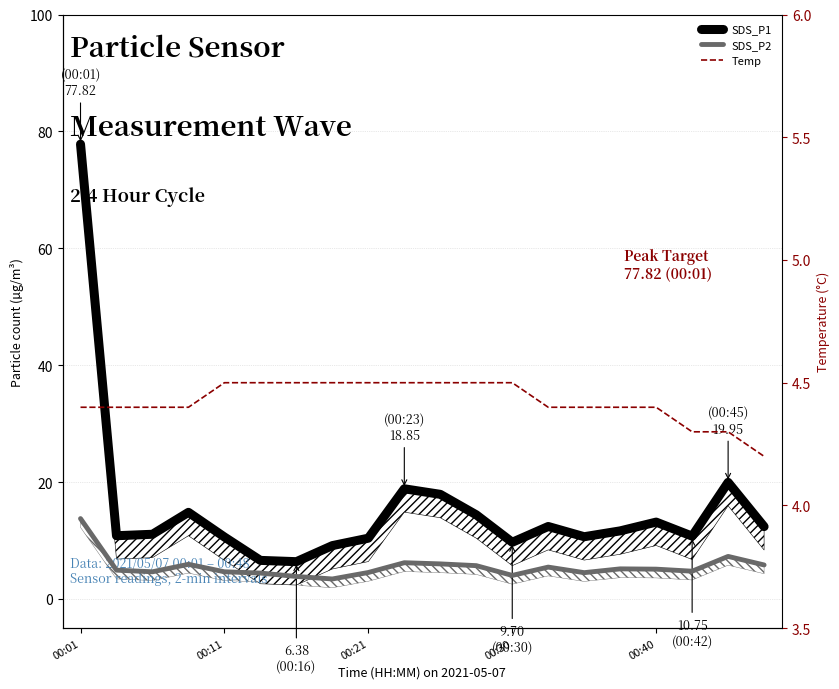

At how many categories does at least one series exceed 32?

1